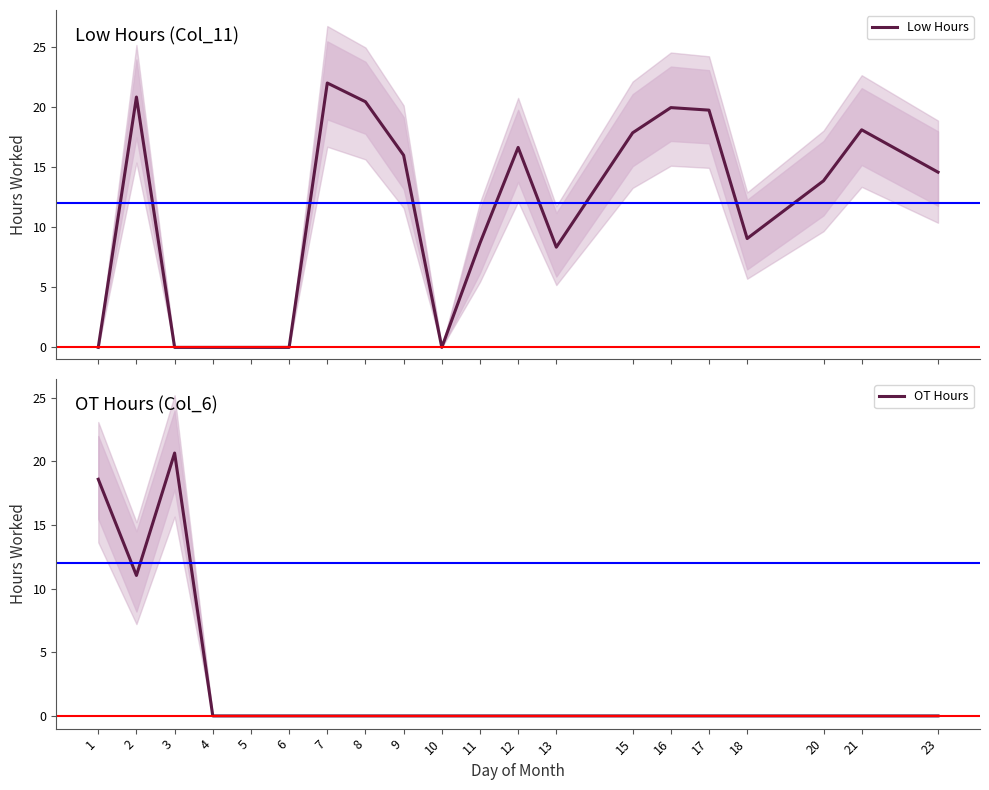

At which label does Low Hours first exceed 14?

2